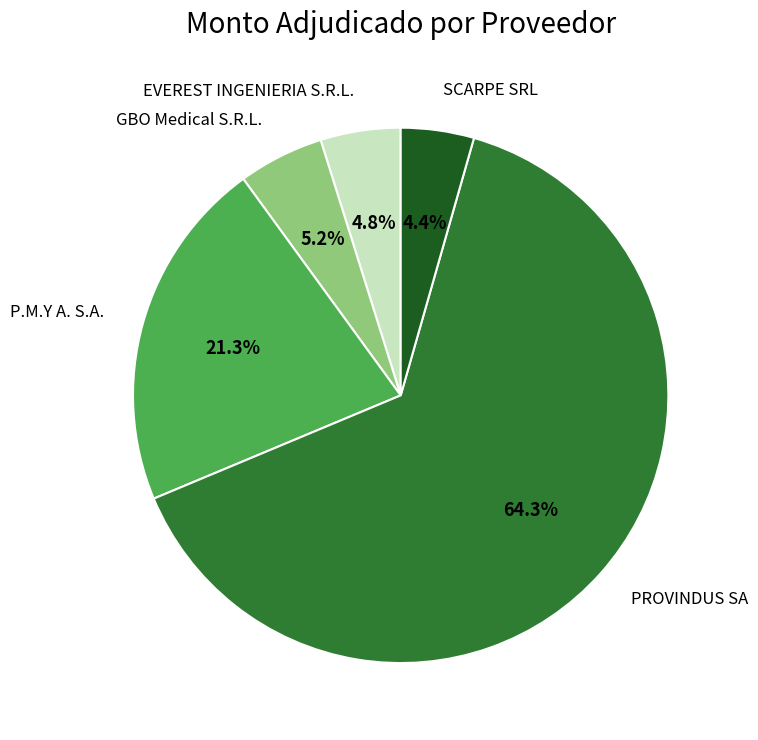

Is there a majority slice in this chart?

Yes